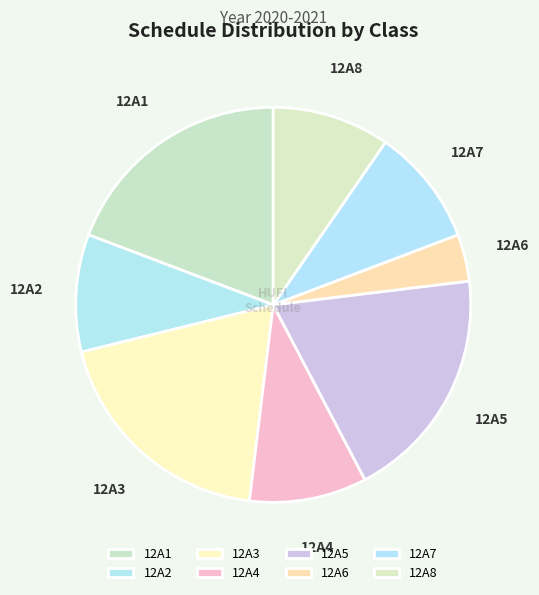

Which slice is the smallest?

12A6